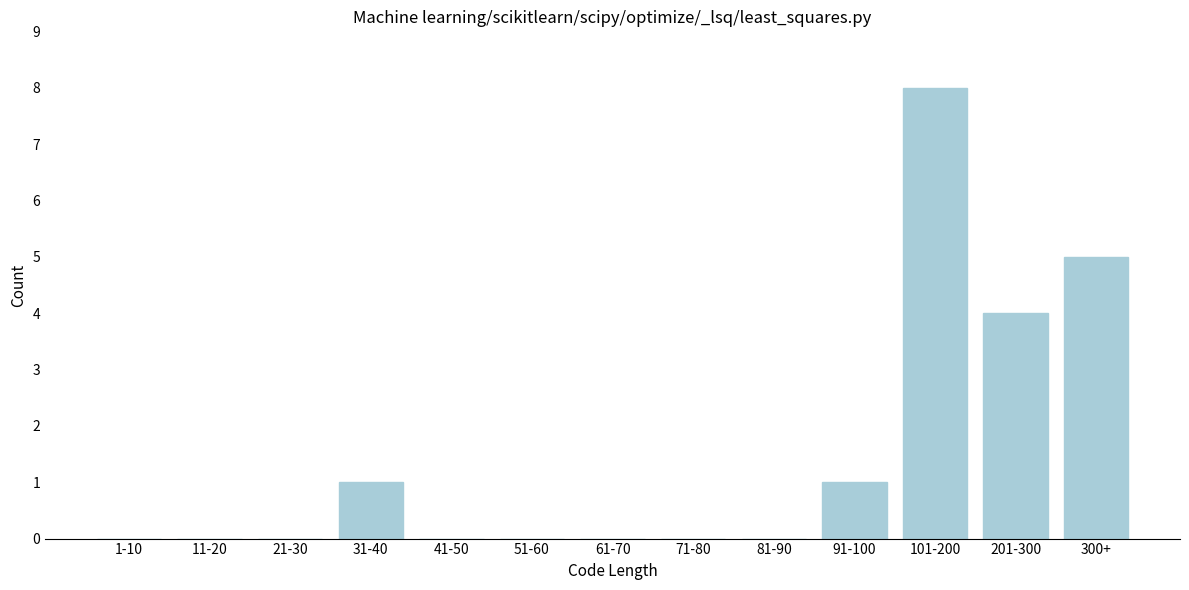

Reading left to right, transcribe all the data shown in this chart.

1-10=0	11-20=0	21-30=0	31-40=1	41-50=0	51-60=0	61-70=0	71-80=0	81-90=0	91-100=1	101-200=8	201-300=4	300+=5